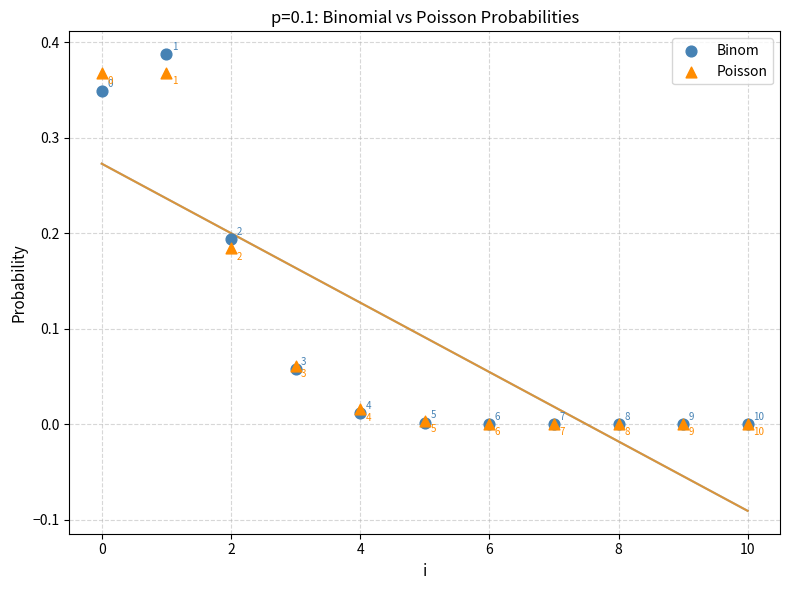

Which series reaches the minimum Y coordinate?

Binom